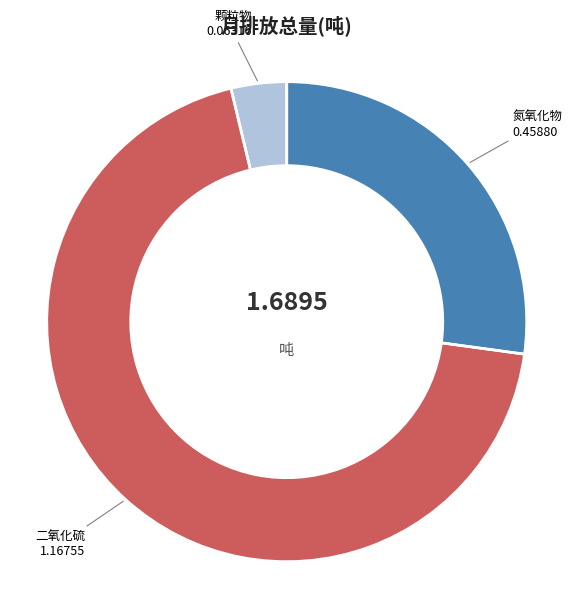

Is there any slice that represents more than half of the pie?

Yes